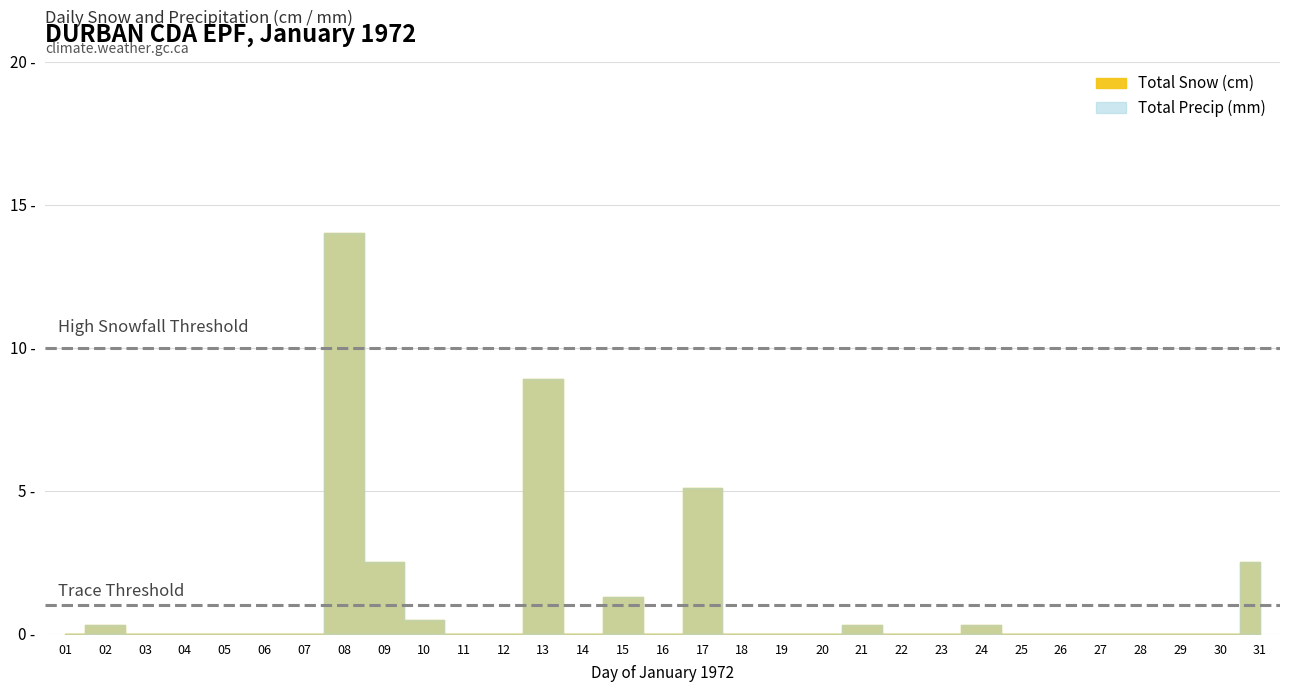

Reading right to left, what are all the values shown in this chart?

Total Snow (cm): 2.5	0.0	0.0	0.0	0.0	0.0	0.0	0.3	0.0	0.0	0.3	0.0	0.0	0.0	5.1	0.0	1.3	0.0	8.9	0.0	0.0	0.5	2.5	14.0	0.0	0.0	0.0	0.0	0.0	0.3	0.0
Total Precip (mm): 2.5	0.0	0.0	0.0	0.0	0.0	0.0	0.3	0.0	0.0	0.3	0.0	0.0	0.0	5.1	0.0	1.3	0.0	8.9	0.0	0.0	0.5	2.5	14.0	0.0	0.0	0.0	0.0	0.0	0.3	0.0